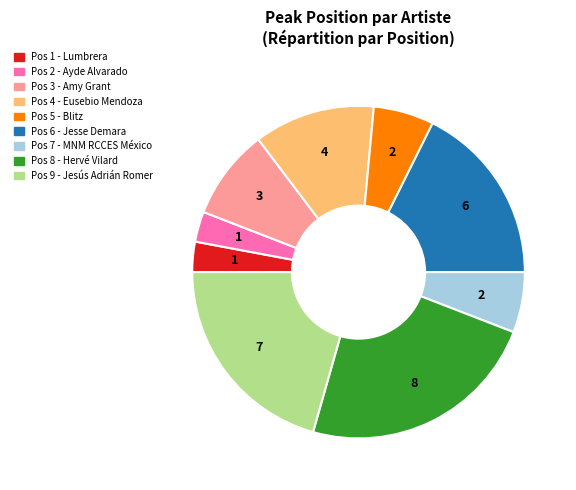

Is there a majority slice in this chart?

No